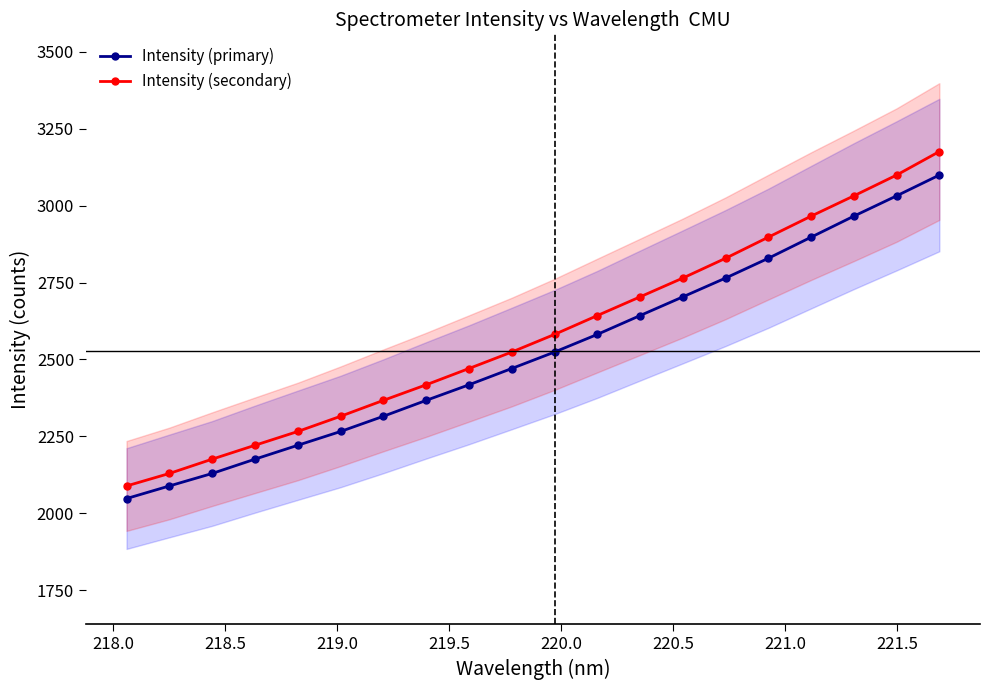

What is the difference between the maximum and minimum values in the Intensity (primary) series?

1052.1